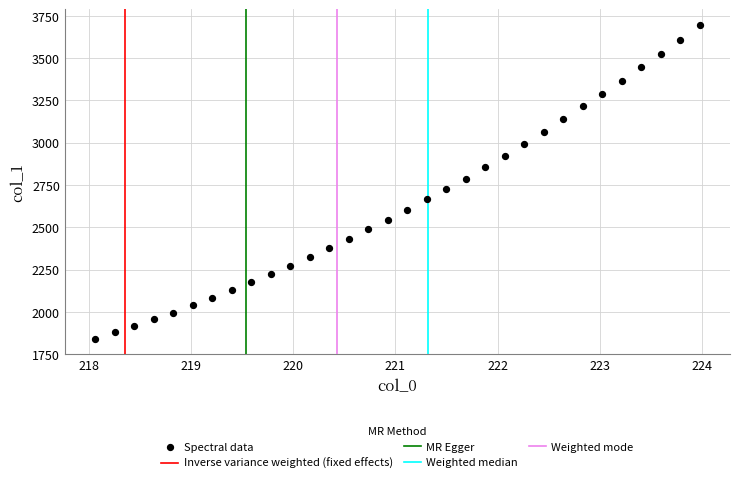

What is the range of X values (max minus min)?

5.9